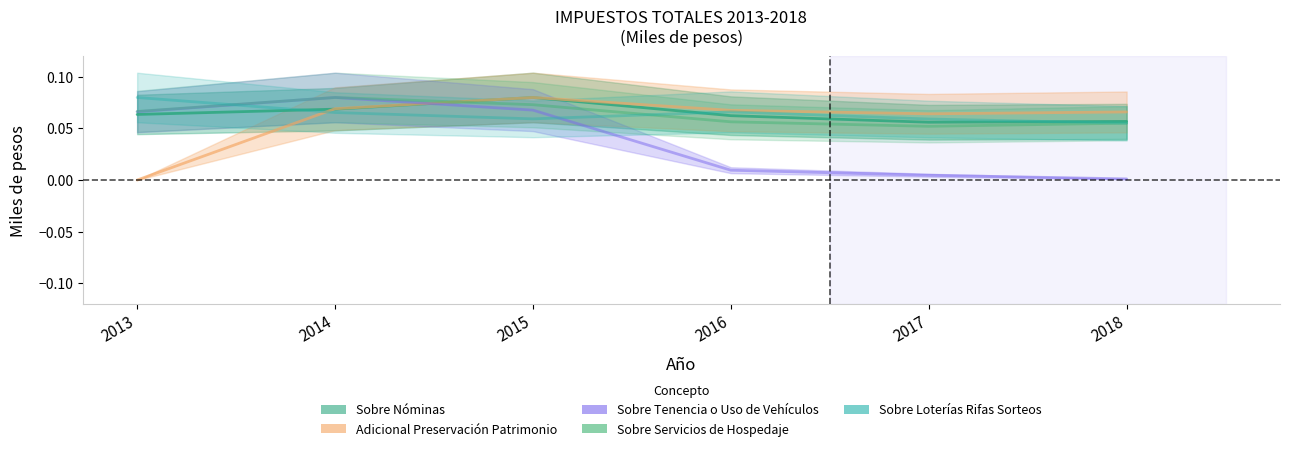

After their last crossing, which series has the higher values: Sobre Nóminas or Adicional Preservación Patrimonio?

Adicional Preservación Patrimonio